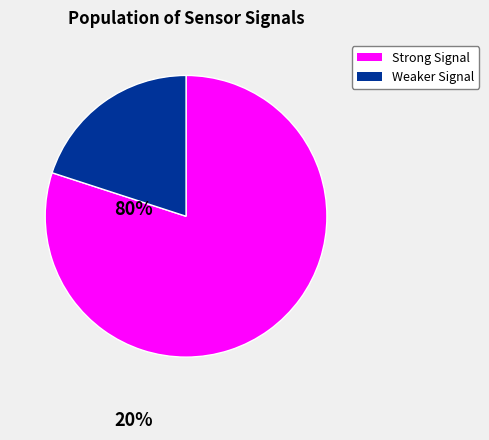

Is there a majority slice in this chart?

Yes